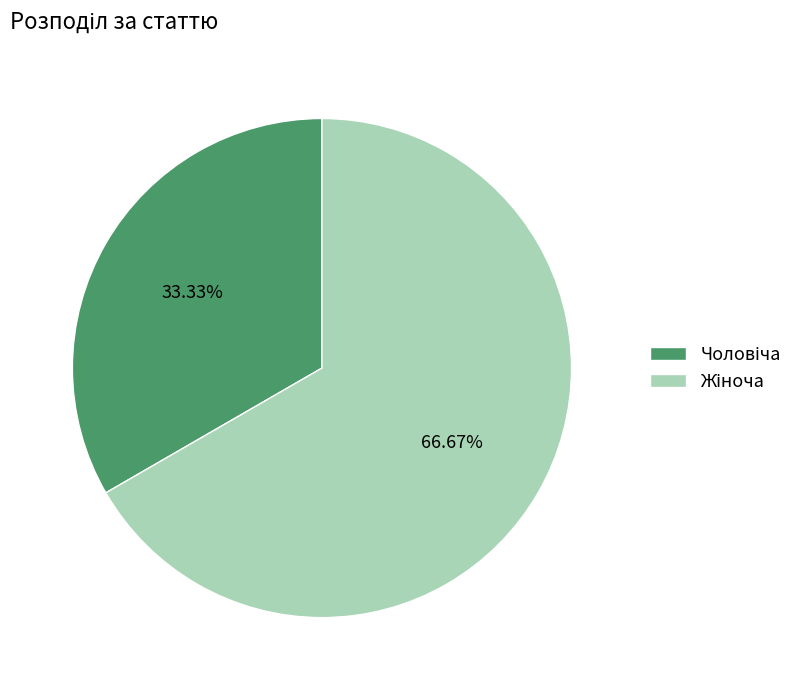

Does any single category account for the majority?

Yes